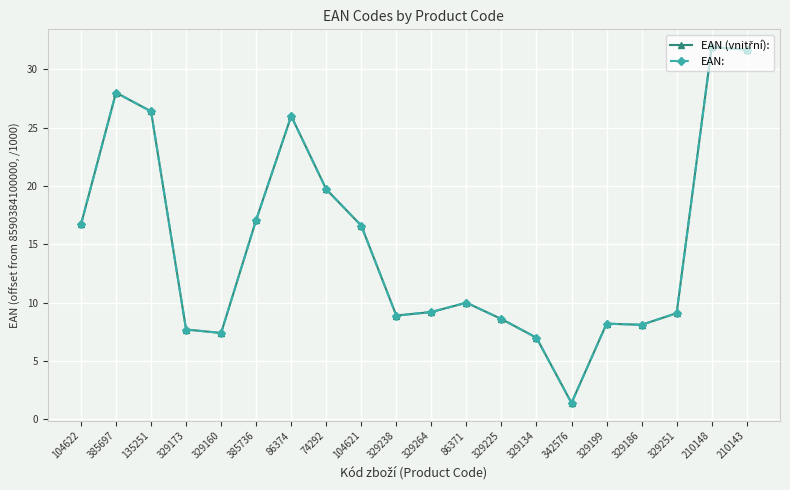

What is the label of the 2nd point from the left?

385697